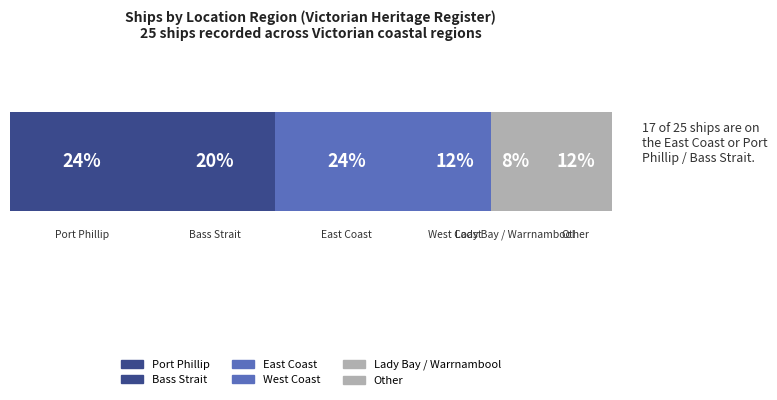

Reading left to right, list all the values displayed in this chart.

Port Phillip=6	Bass Strait=5	East Coast=6	West Coast=3	Lady Bay / Warrnambool=2	Other=3